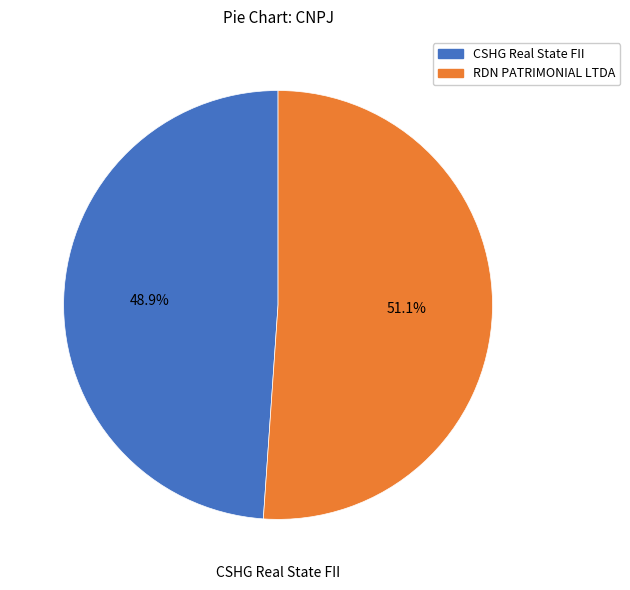

Does RDN PATRIMONIAL LTDA represent more than half of the total?

Yes